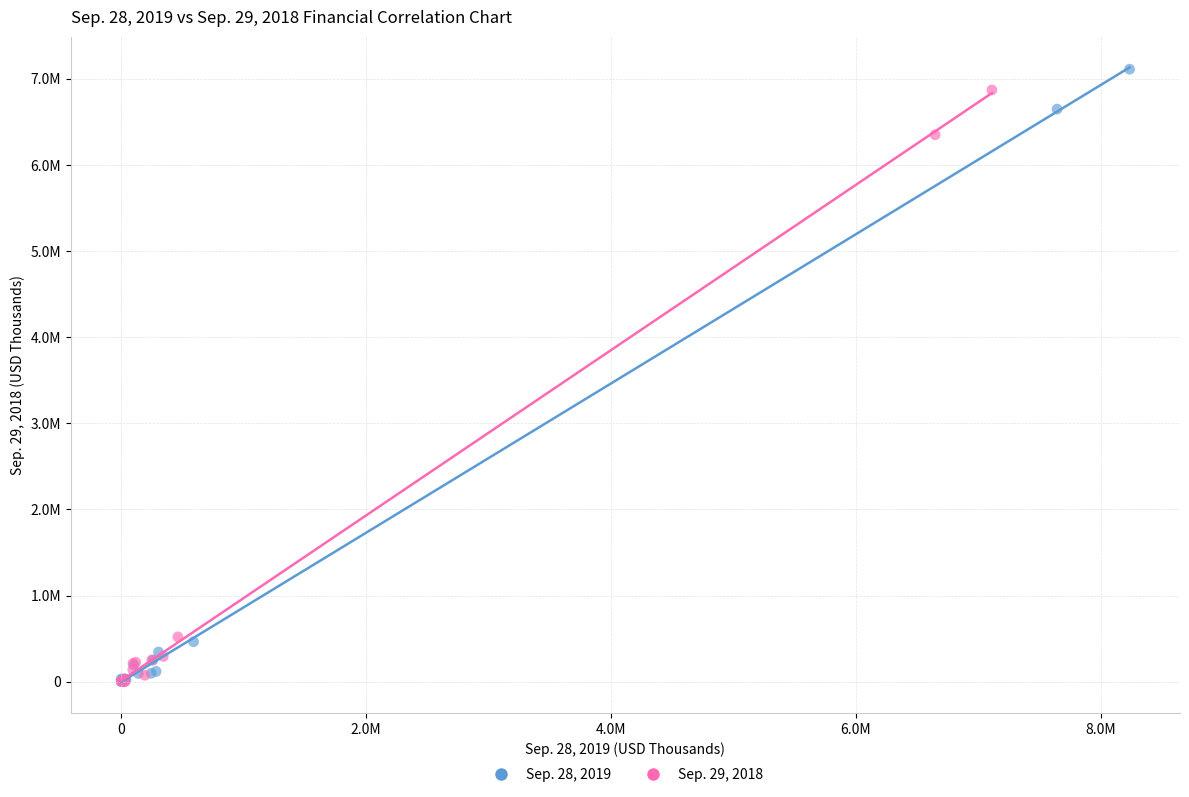

What are all the series names shown in the legend?

Sep. 28, 2019, Sep. 29, 2018